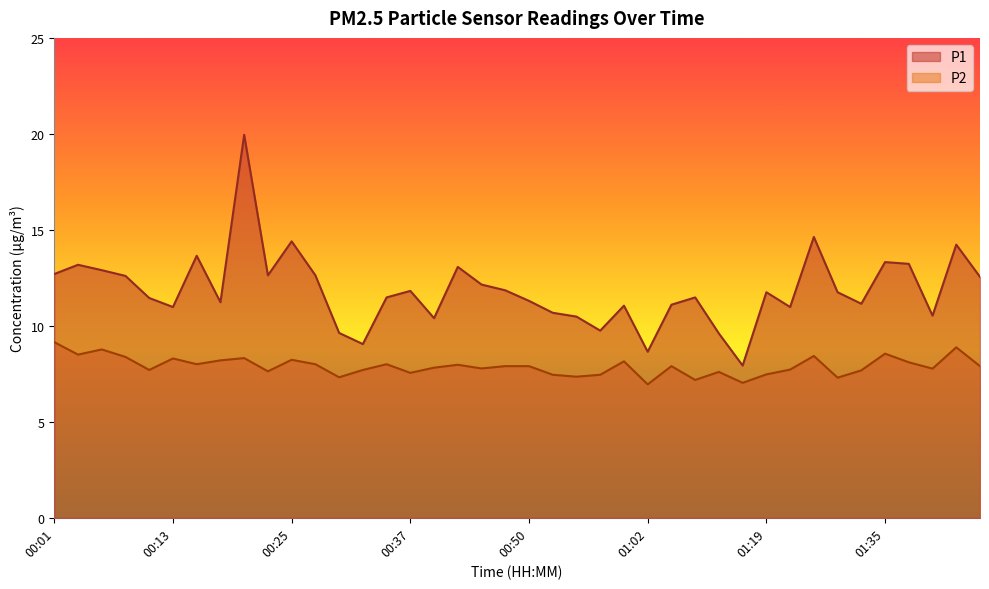

Which series has the largest range (max minus min)?

P1